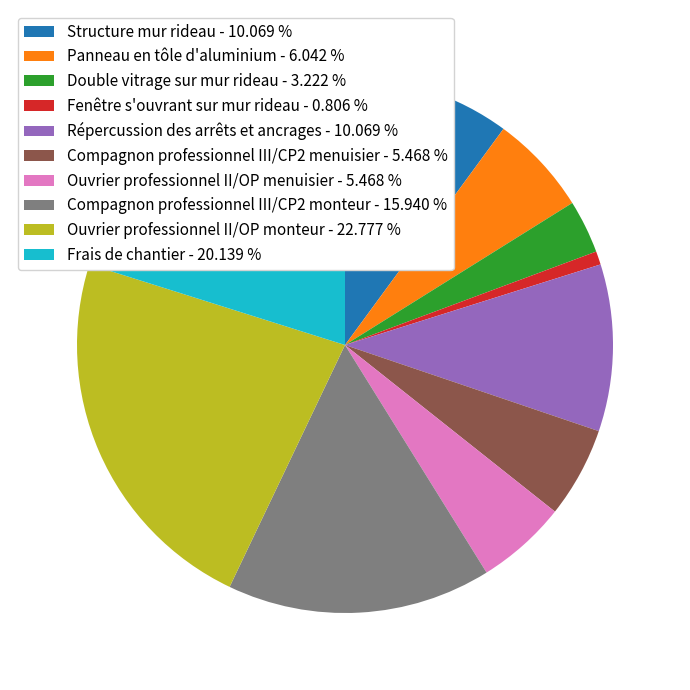

Is there a majority slice in this chart?

No